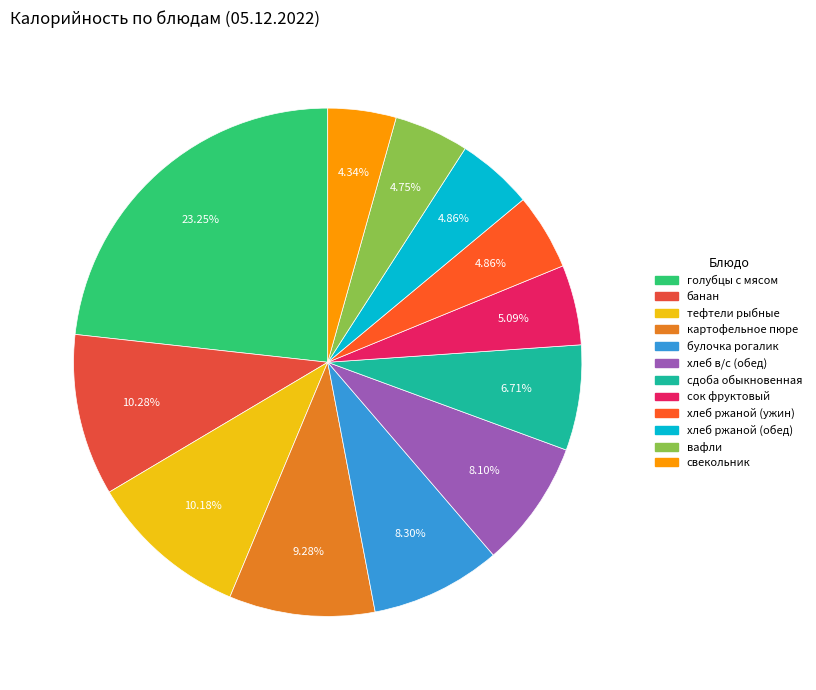

To the nearest percent, what is the difference between the largest and smallest slice percentages?

19%